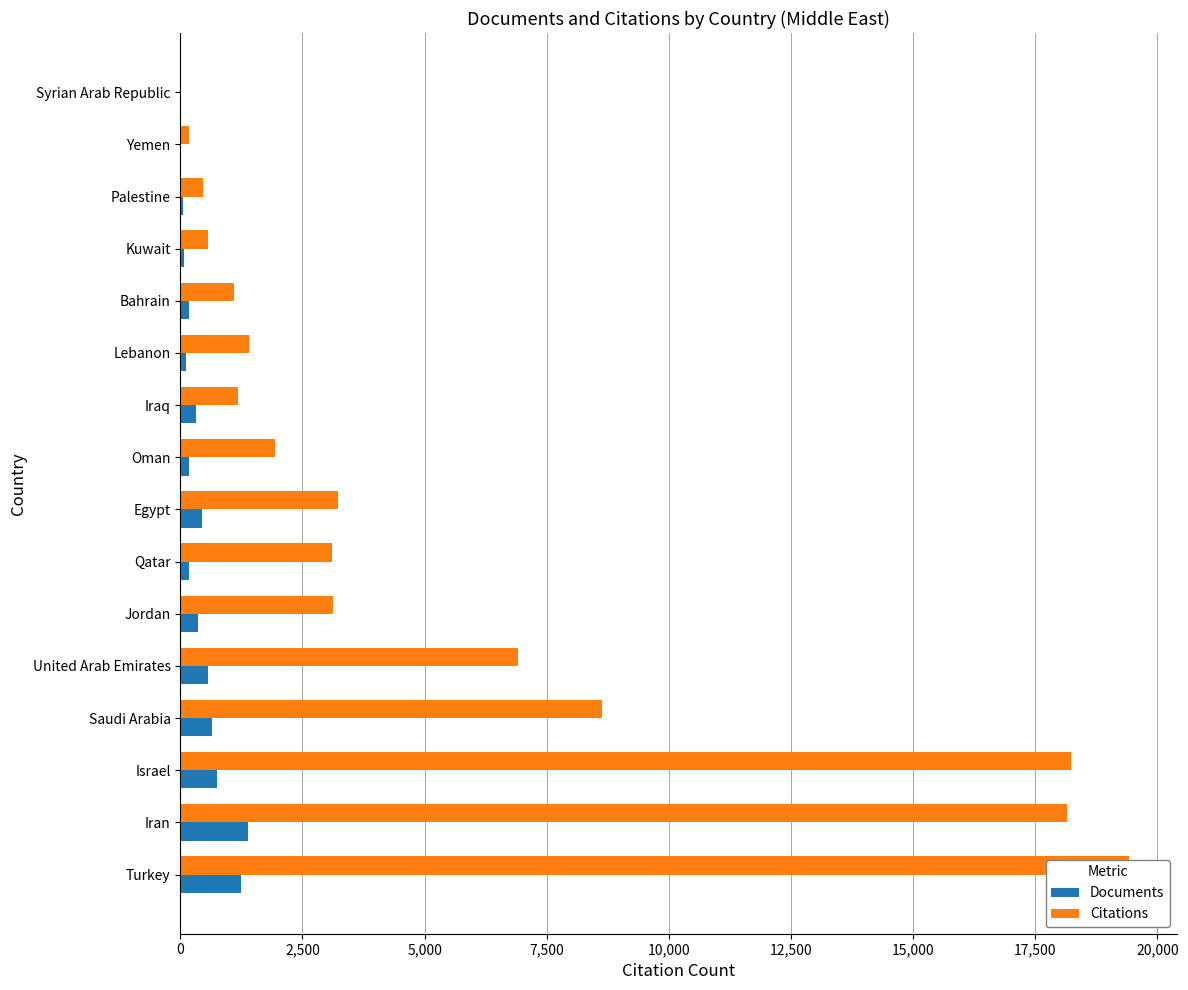

What is the sum of all Citations values?

87692